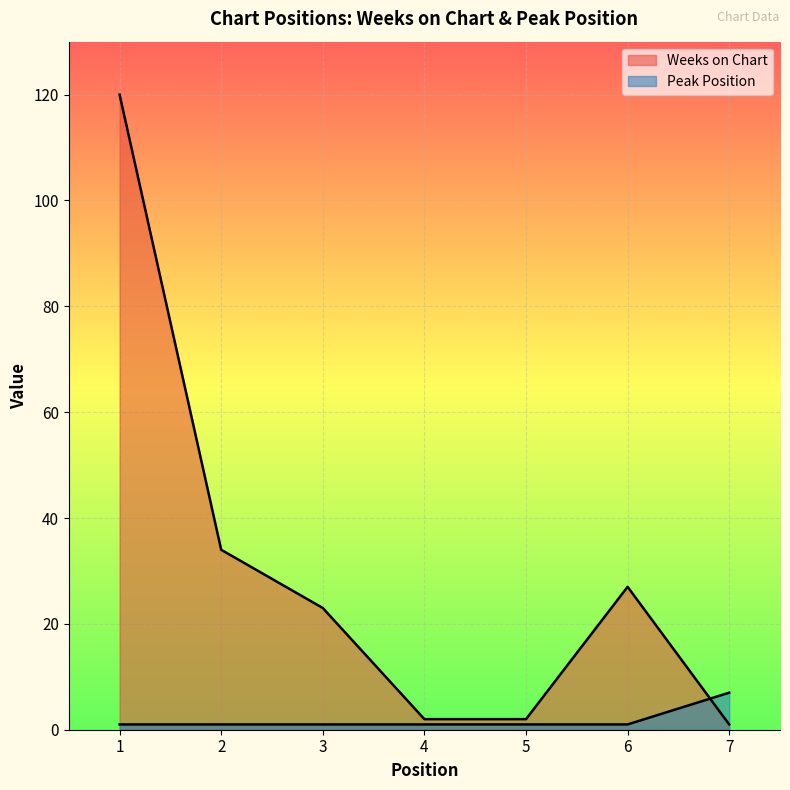

What is the sum of the Peak Position values at 6 and 4?

2